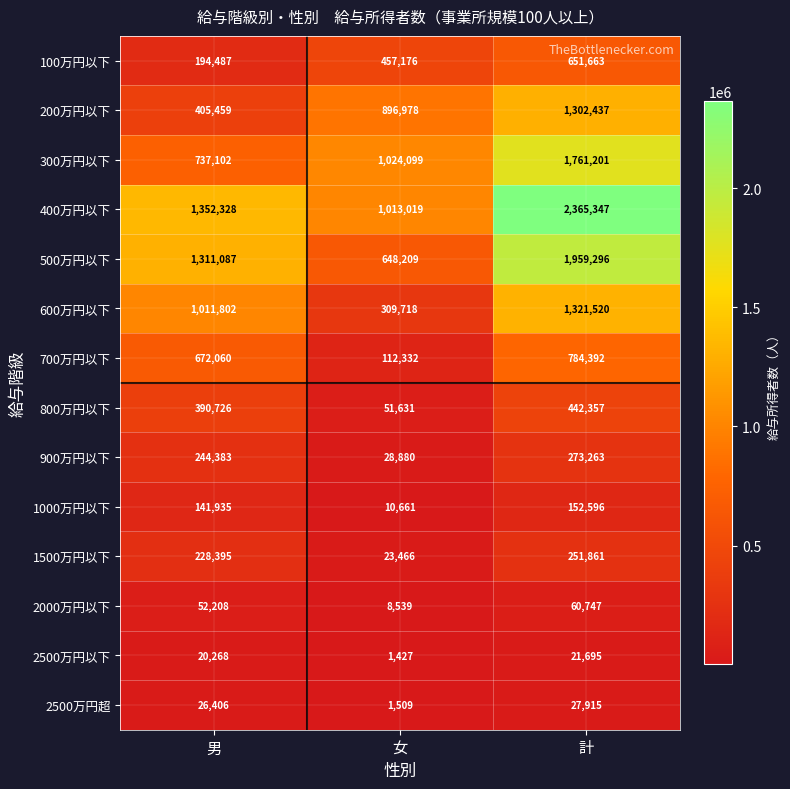

What is the sum of the 700万円以下 values at 女 and 計?

896724